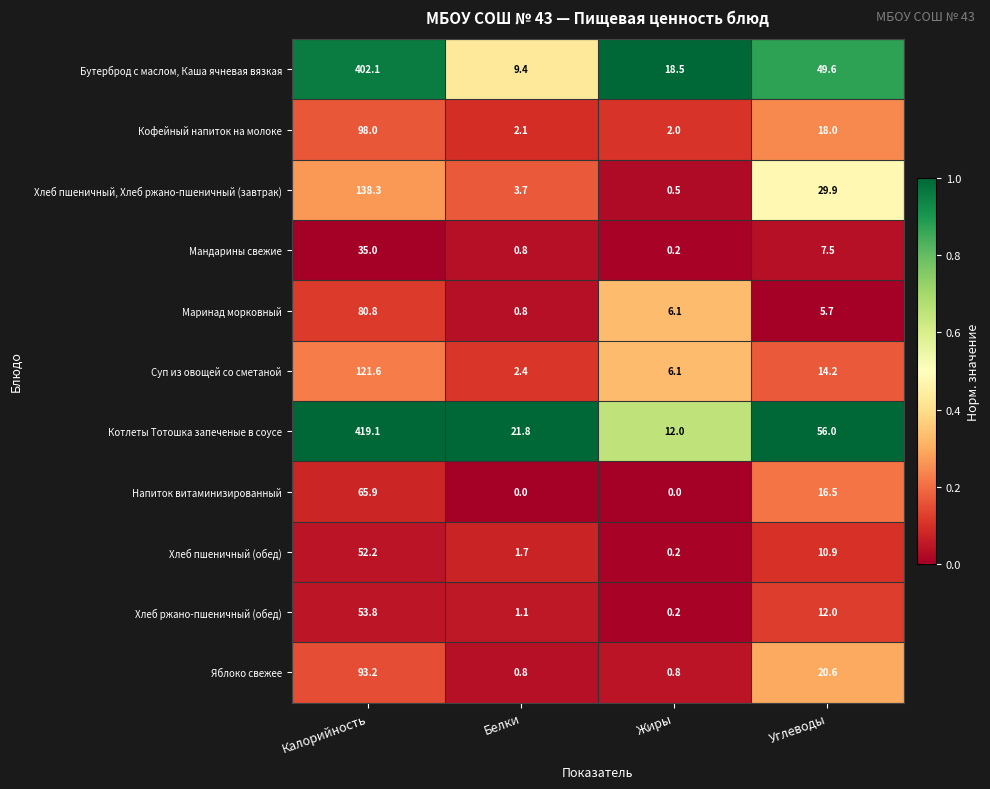

What is the maximum value for Котлеты Тотошка запеченые в соусе?

419.1